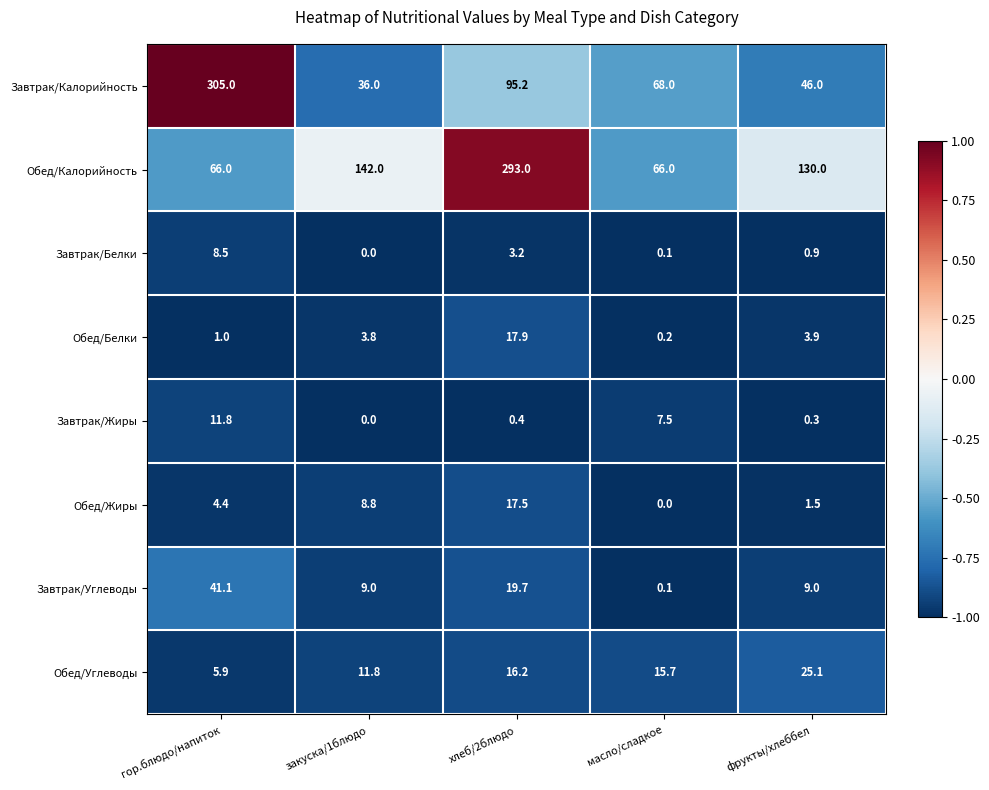

Which series has the widest spread of values?

Завтрак/Калорийность